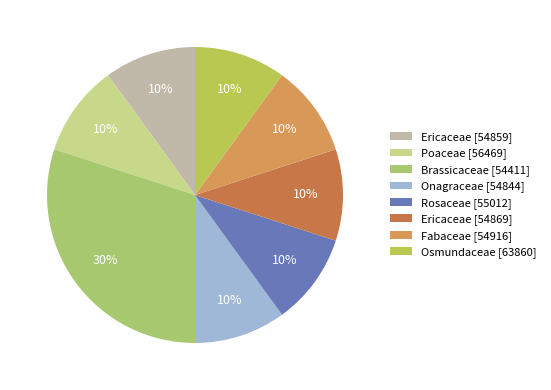

To the nearest percent, what portion does Ericaceae [54859] represent?

10%